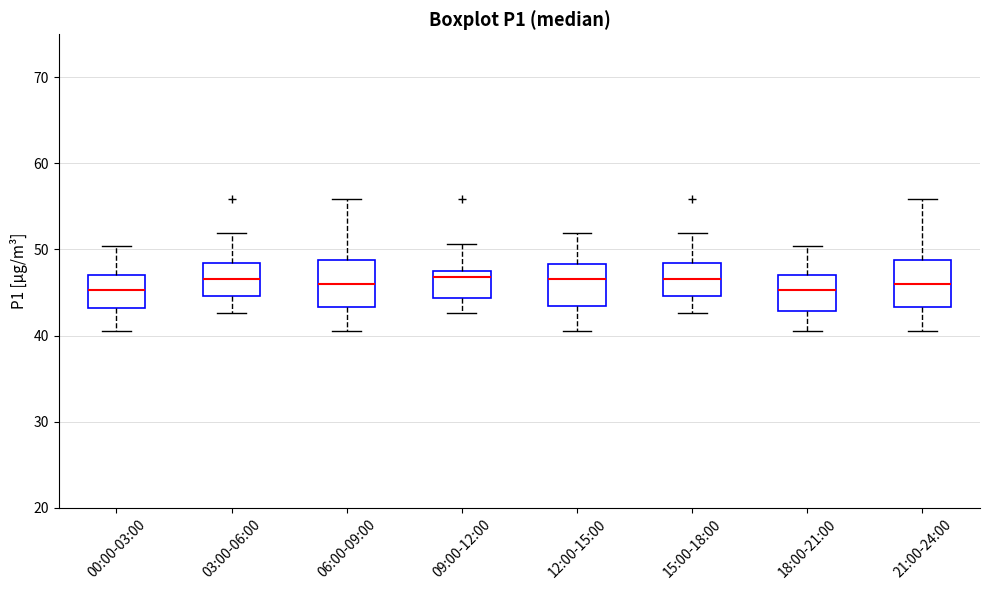

Reading left to right, read every box against the y-axis: the position of its median line, the range the box covers, and the ends of its whiskers. The values are not printed on the chart, so give them approximately, as read against the axis.

00:00-03:00: median 45, box 43 to 47, whiskers 41 to 50
03:00-06:00: median 47, box 45 to 48, whiskers 43 to 52
06:00-09:00: median 46, box 43 to 49, whiskers 41 to 56
09:00-12:00: median 47, box 44 to 48, whiskers 43 to 51
12:00-15:00: median 47, box 43 to 48, whiskers 41 to 52
15:00-18:00: median 47, box 45 to 48, whiskers 43 to 52
18:00-21:00: median 45, box 43 to 47, whiskers 41 to 50
21:00-24:00: median 46, box 43 to 49, whiskers 41 to 56